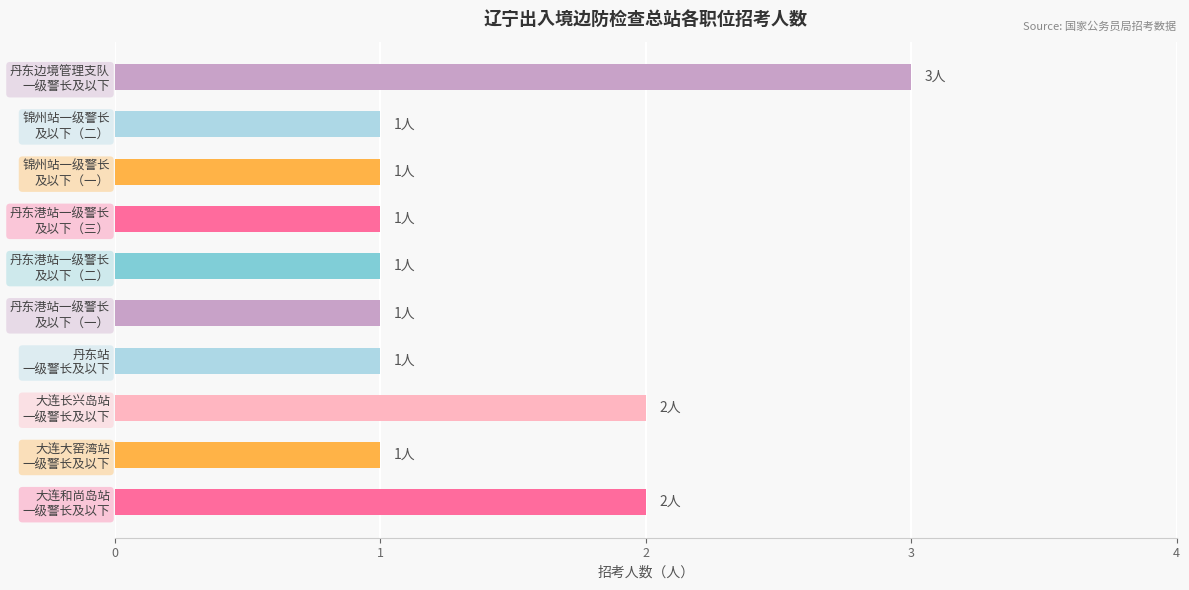

What is the maximum value shown in the chart?

3